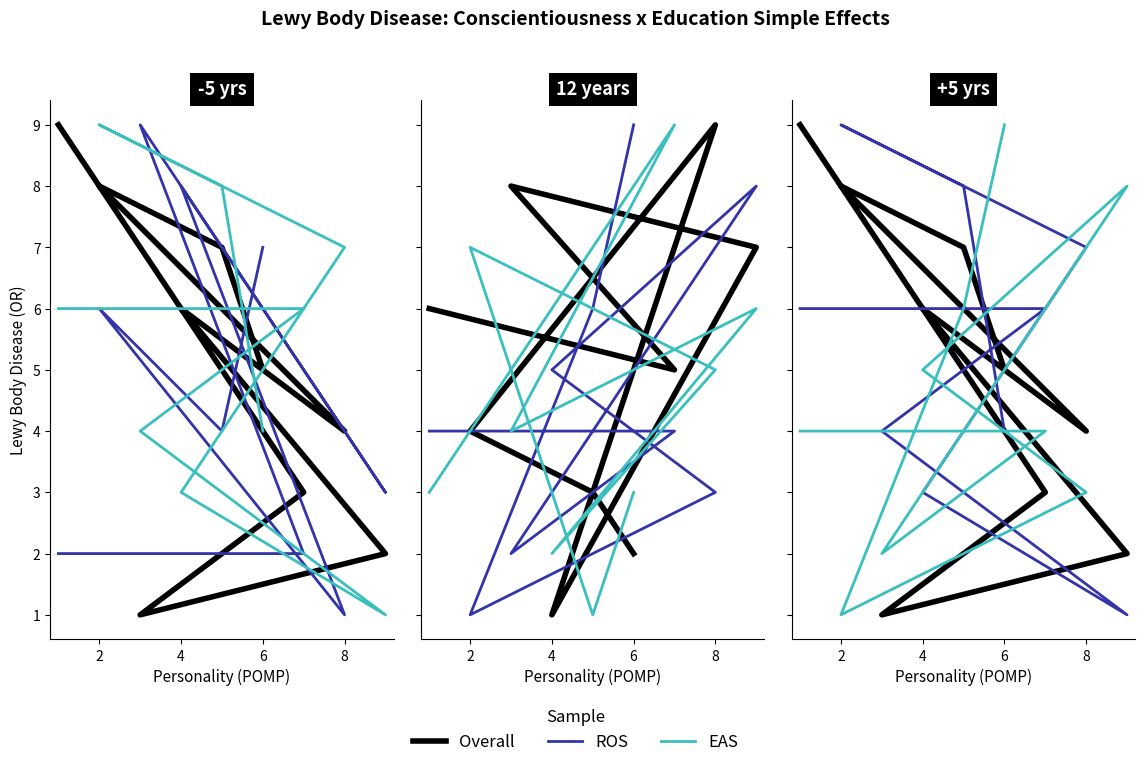

True or false: EAS has a value of 4 at 4.

False